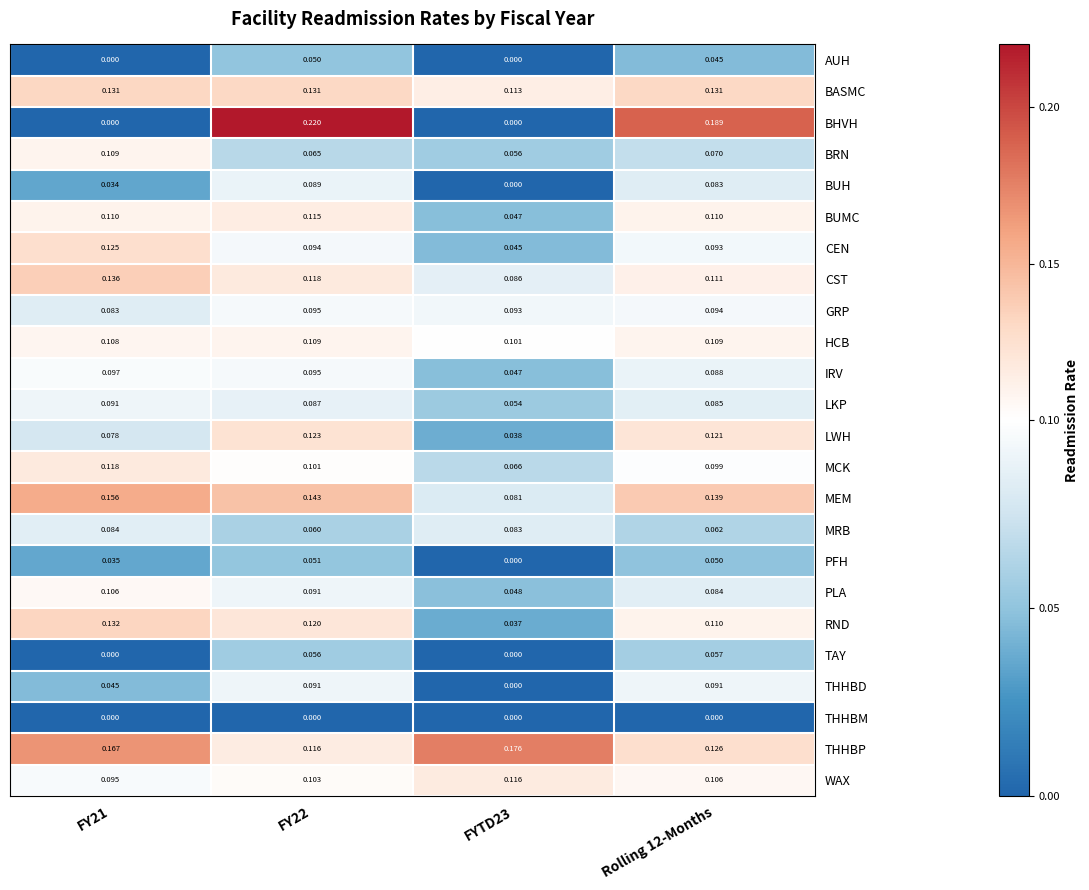

Which series has the largest total across all categories?

THHBP